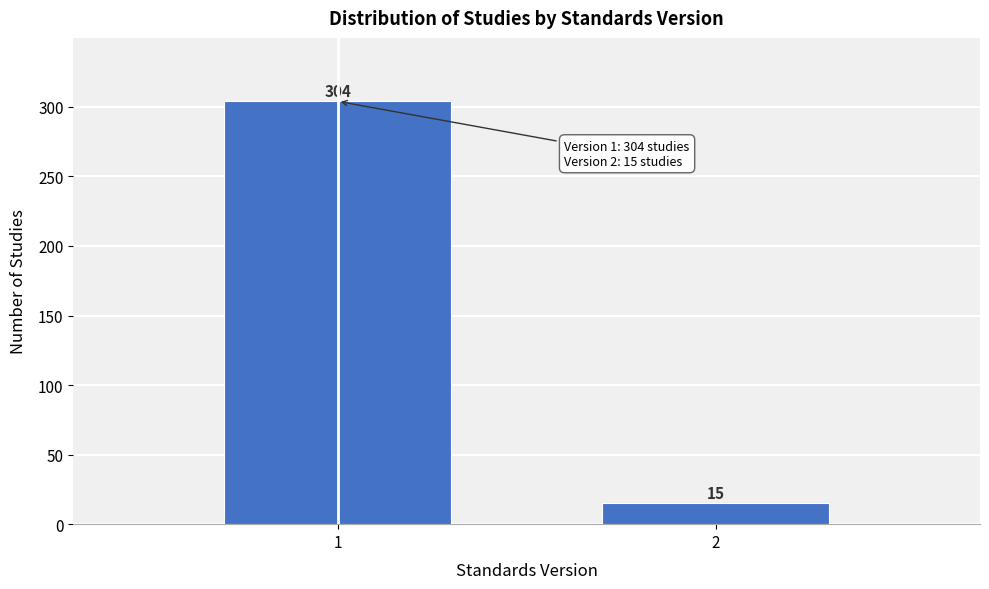

Reading right to left, extract all data points from this chart.

15	304